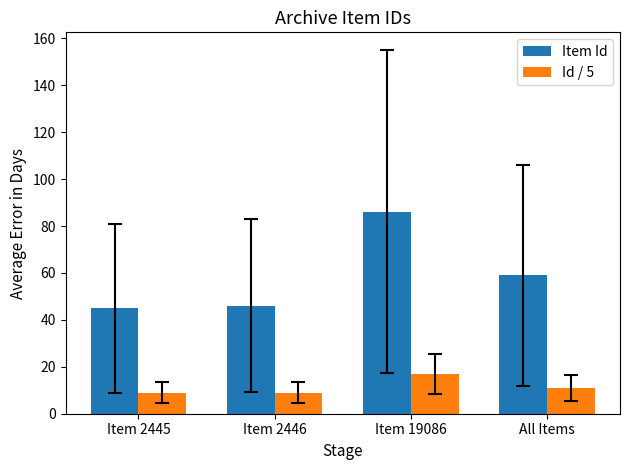

Rank the series by their average value, from lowest to highest.

Id / 5, Item Id